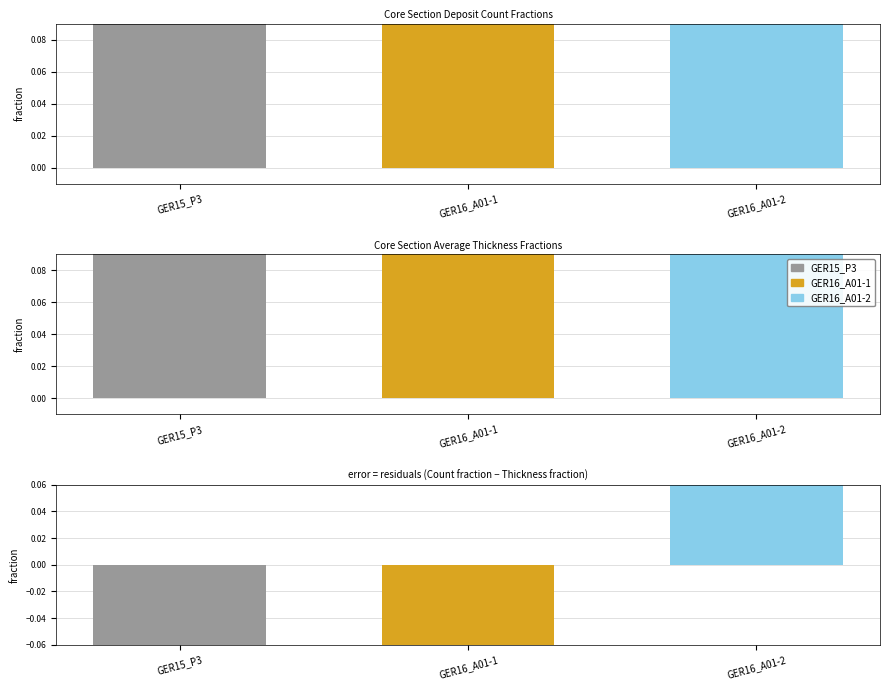

Where does the data first go above 0?

GER16_A01-2